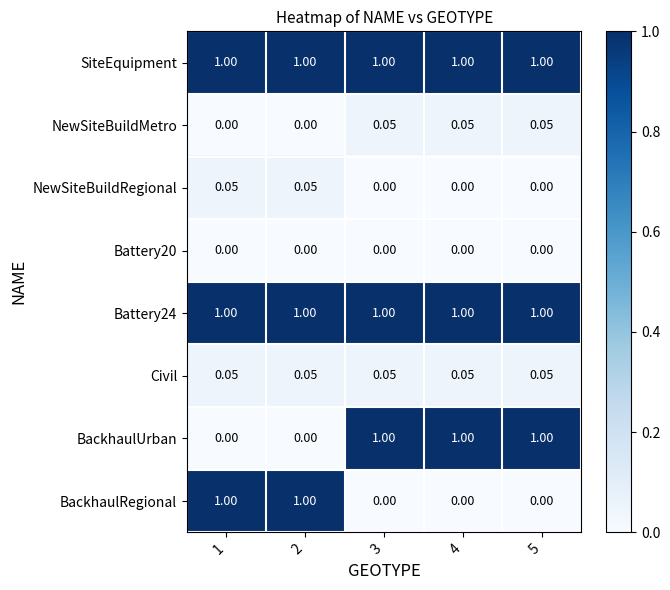

Is the value of SiteEquipment at 3 greater than the value of BackhaulUrban at 2?

Yes